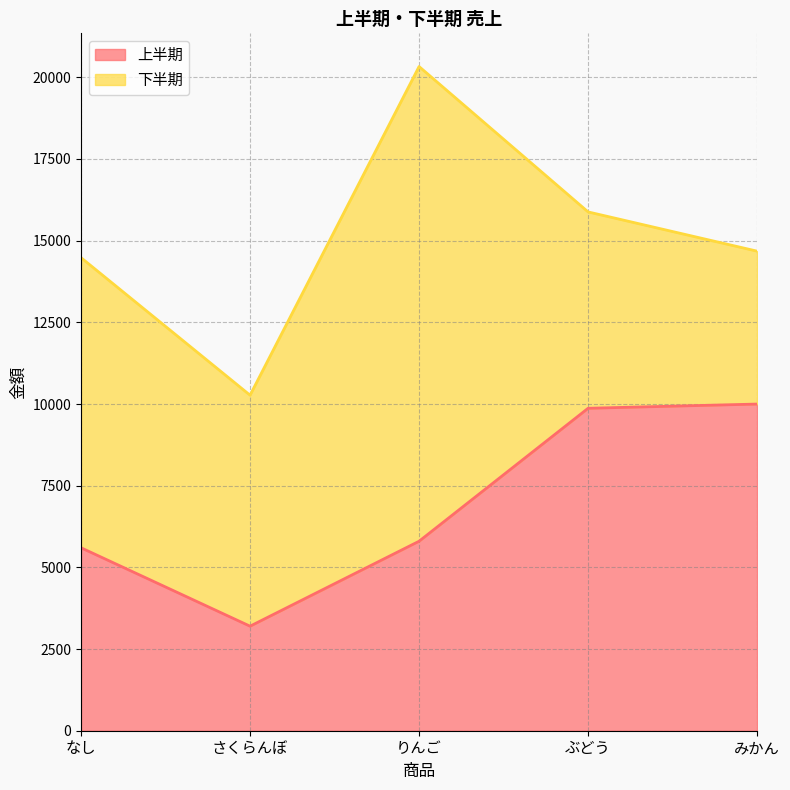

What is the difference between the 上半期 values at みかん and りんご?

4199